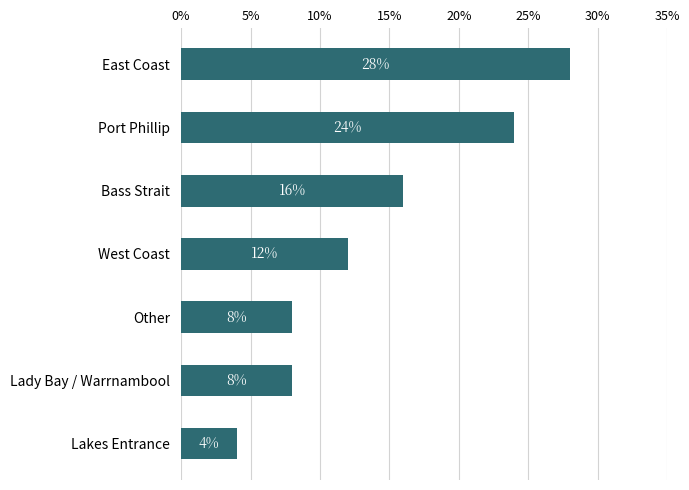

What is the difference between the maximum and minimum values?

0.2